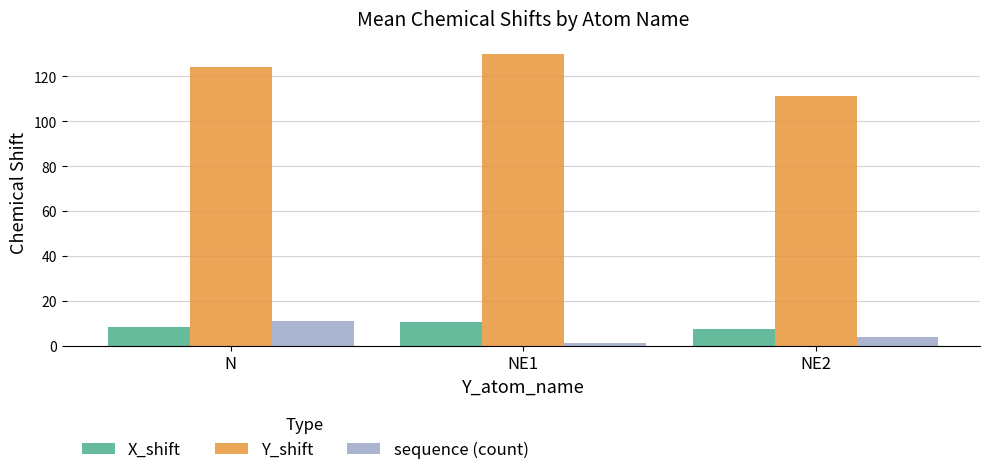

Which series has the largest total across all categories?

Y_shift